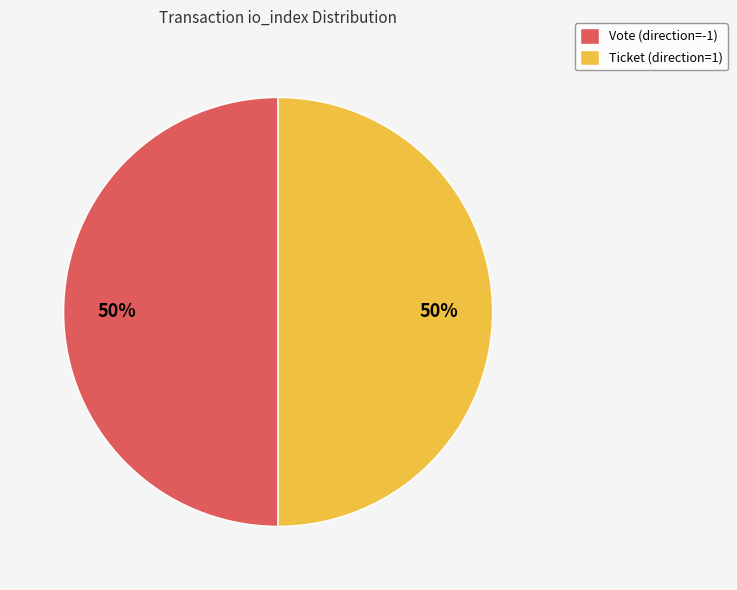

To the nearest percent, what is the average slice percentage?

50%